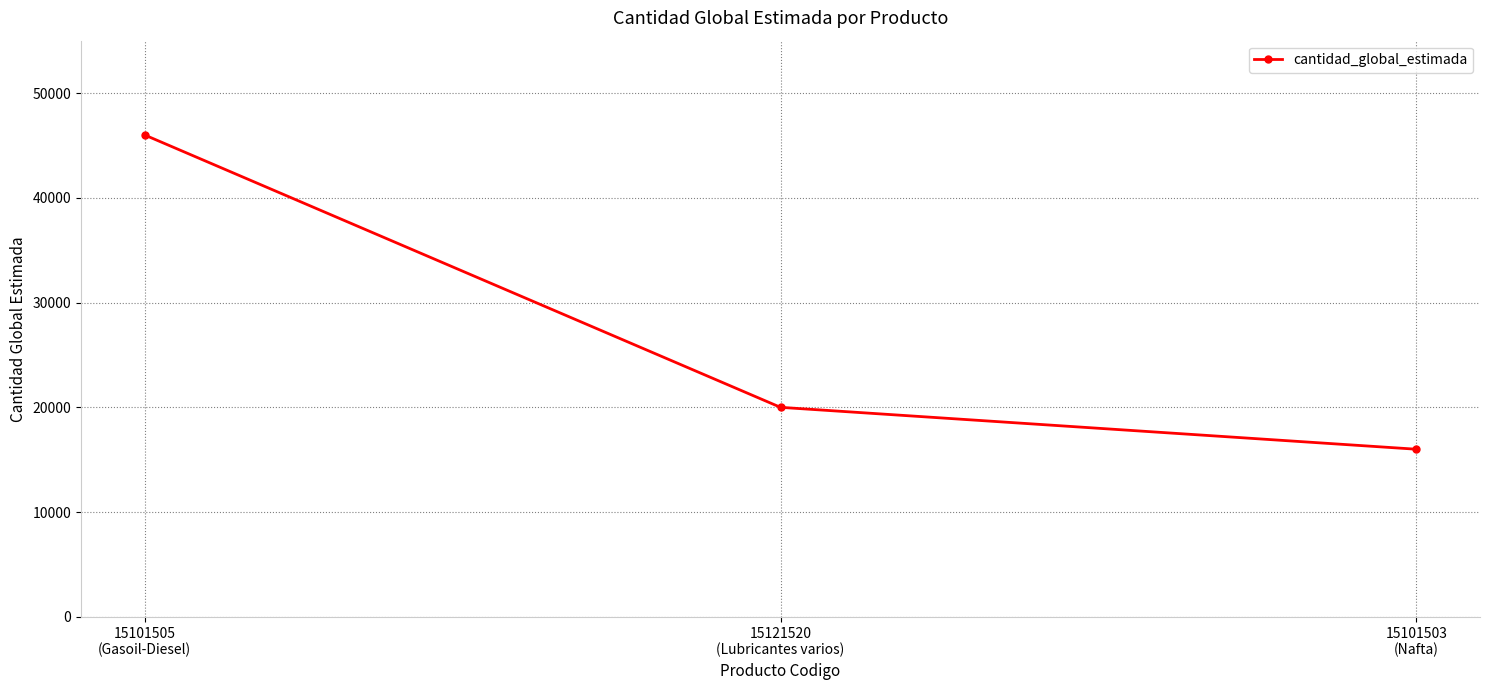

List the labels in order of value, smallest first.

15101503
(Nafta), 15121520
(Lubricantes varios), 15101505
(Gasoil-Diesel)